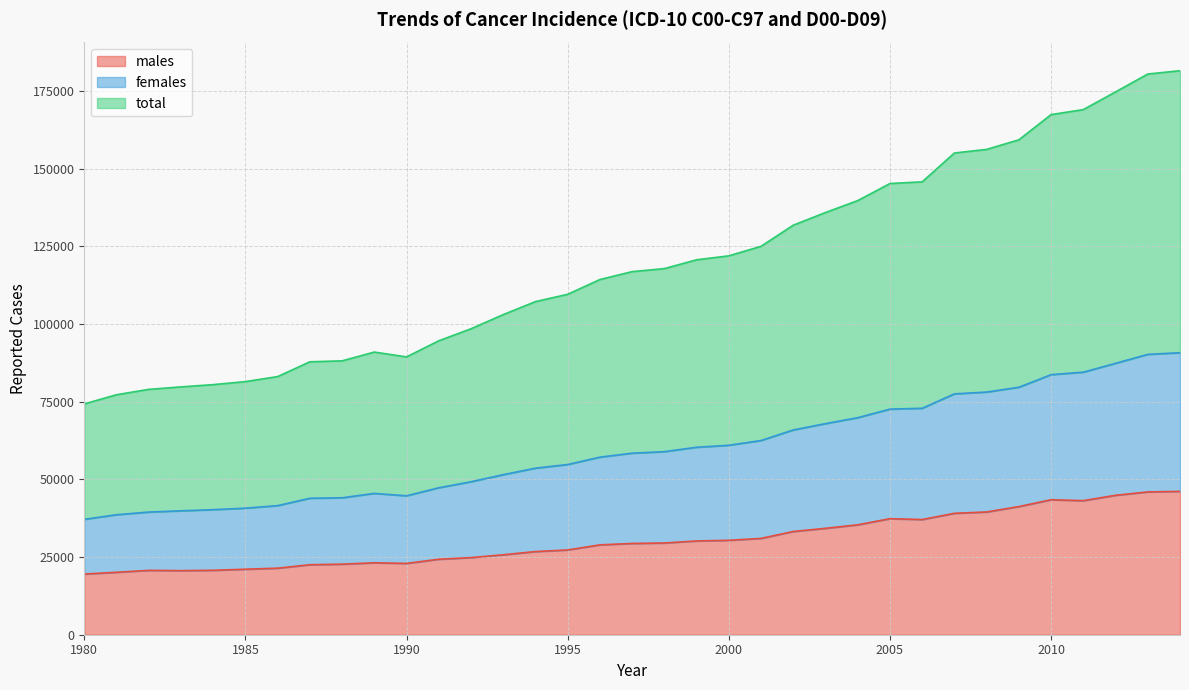

In total, how many points are higher than both neighbors (excluding endpoints)?

1